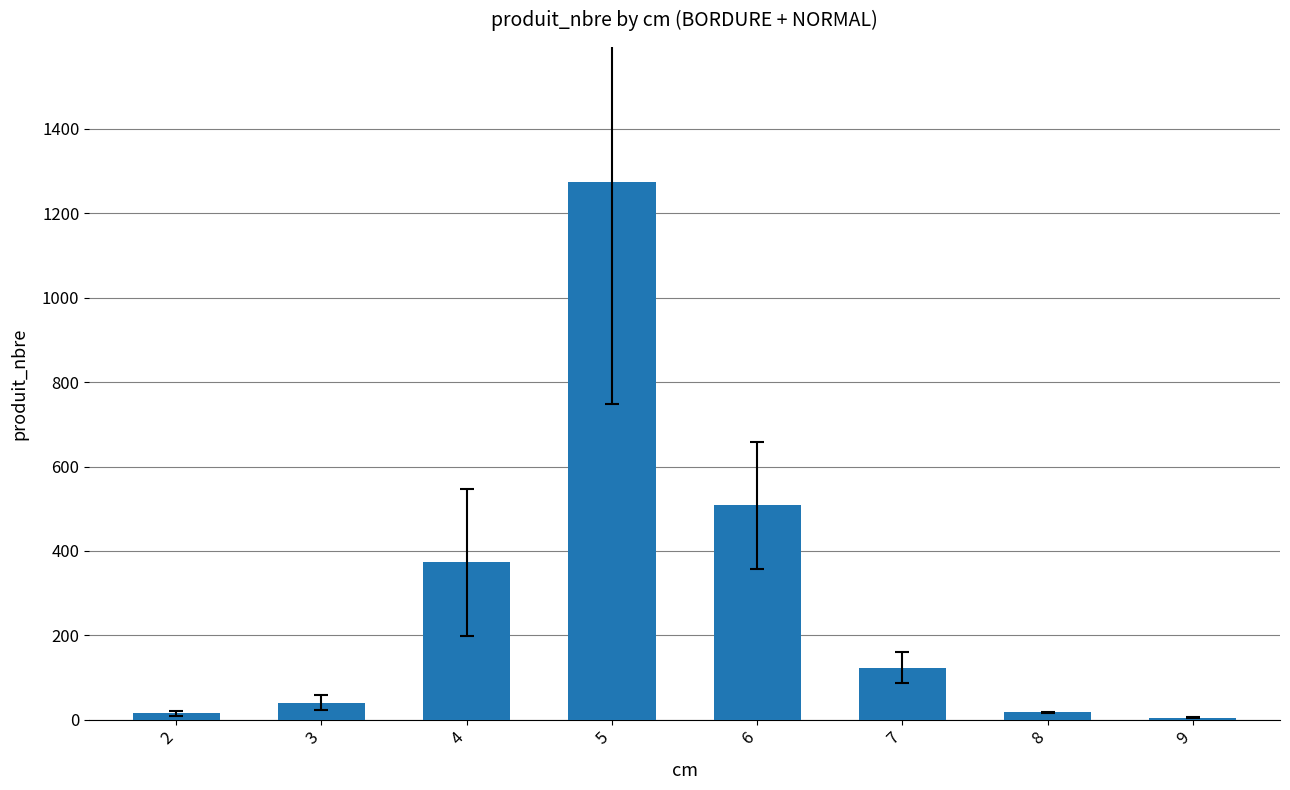

Approximately how many times larger is the value at 4 compared to 3?

9.1